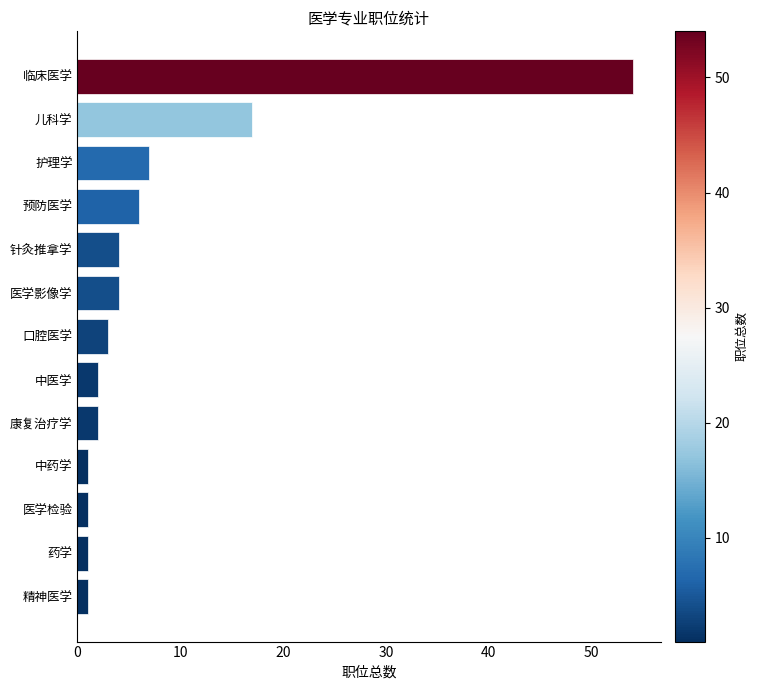

The chart shows a value of 17 at 儿科学. True or false?

True